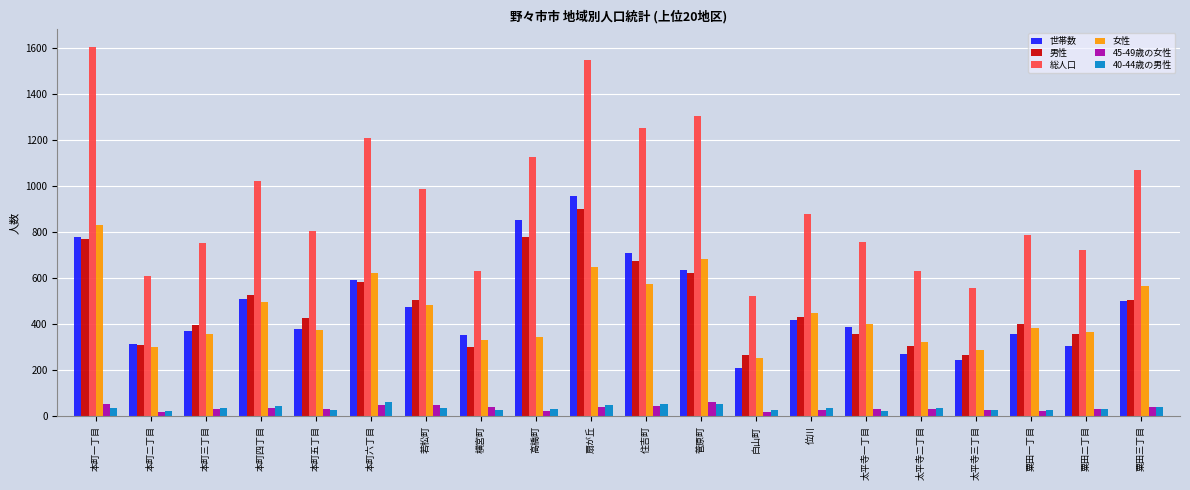

What is the label of the 10th bar from the right?

住吉町